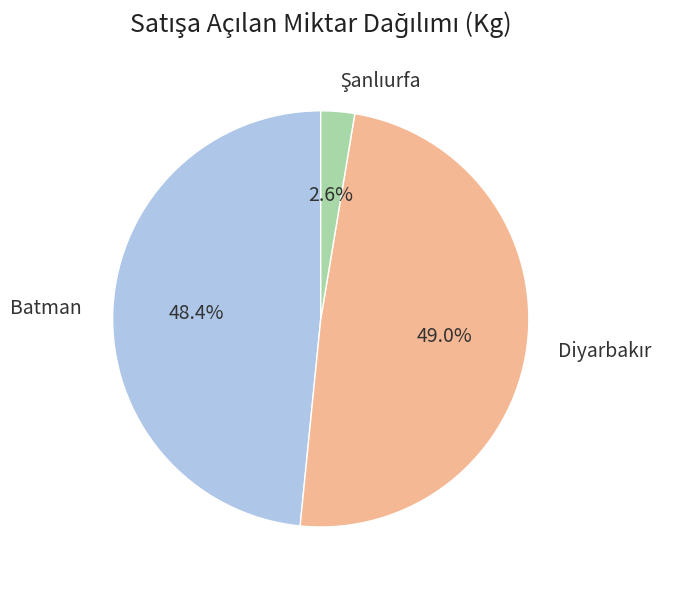

Does Batman represent more than half of the total?

No